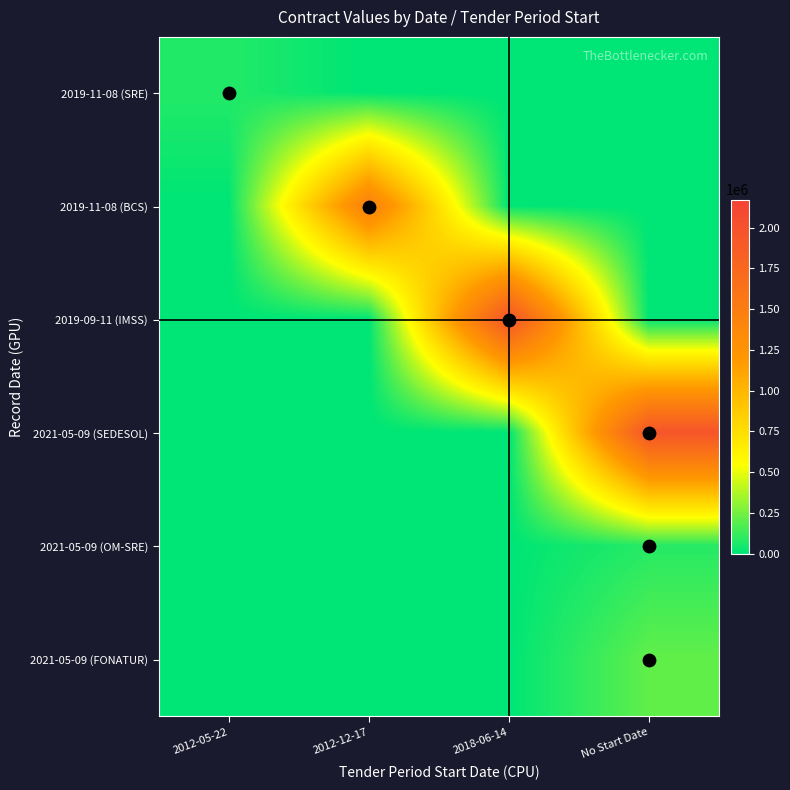

What is the spread (max minus min) of values at No Start Date?

1958827.3